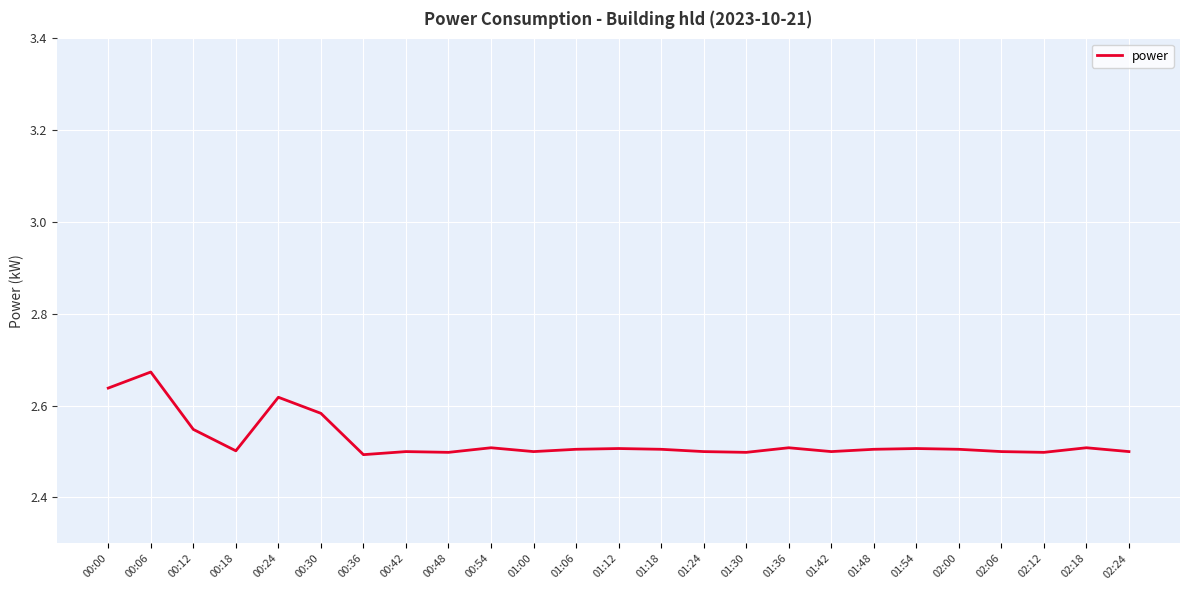

What position from the left is 02:06?

22